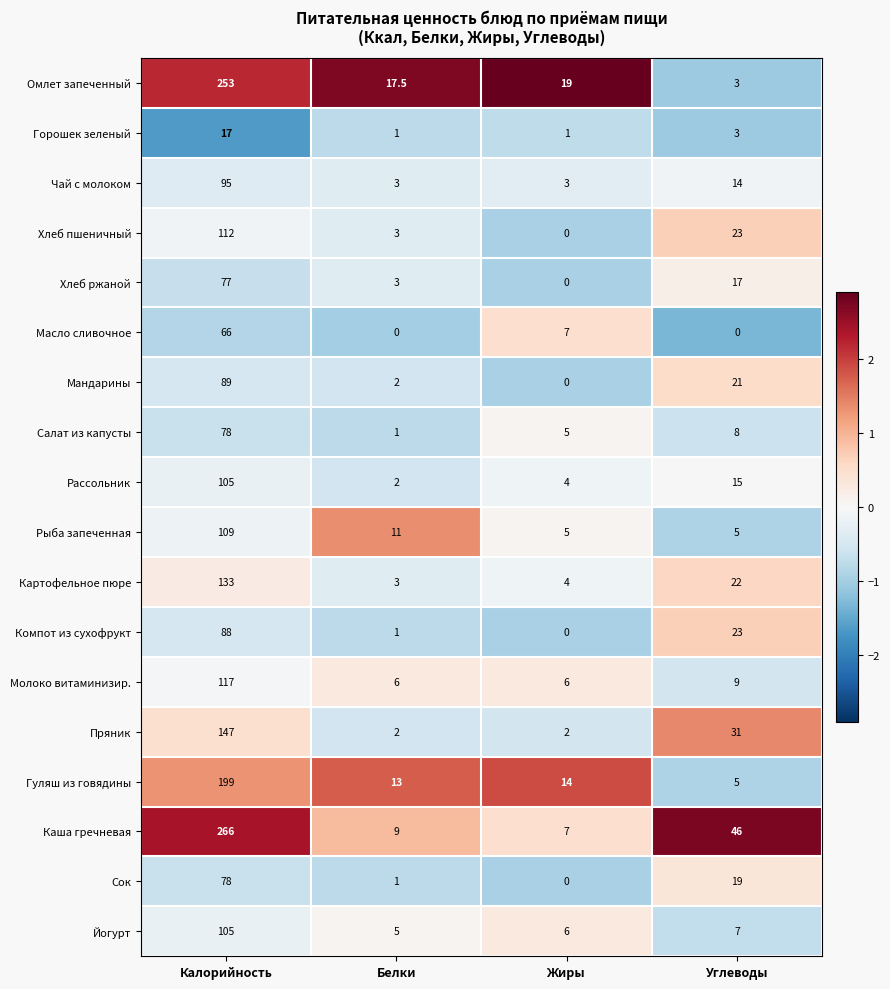

Where does the Горошек зеленый series first go above 3?

Калорийность